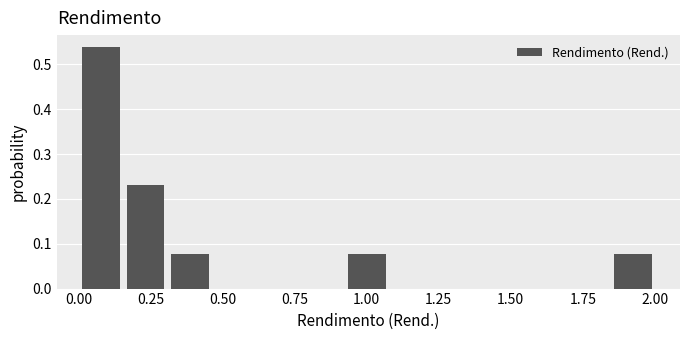

Read against the x-axis, roughly where is the centre of the tallest bar?

0.10